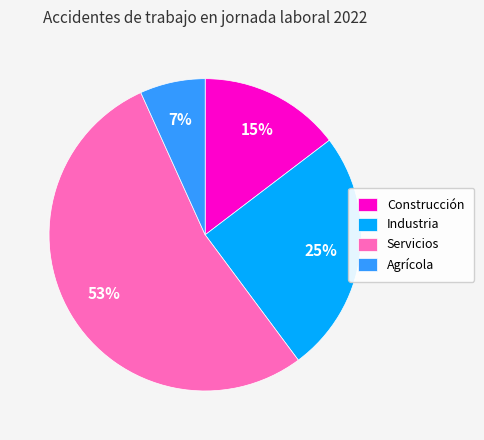

To the nearest percent, what is the combined percentage of Construcción and Industria?

40%